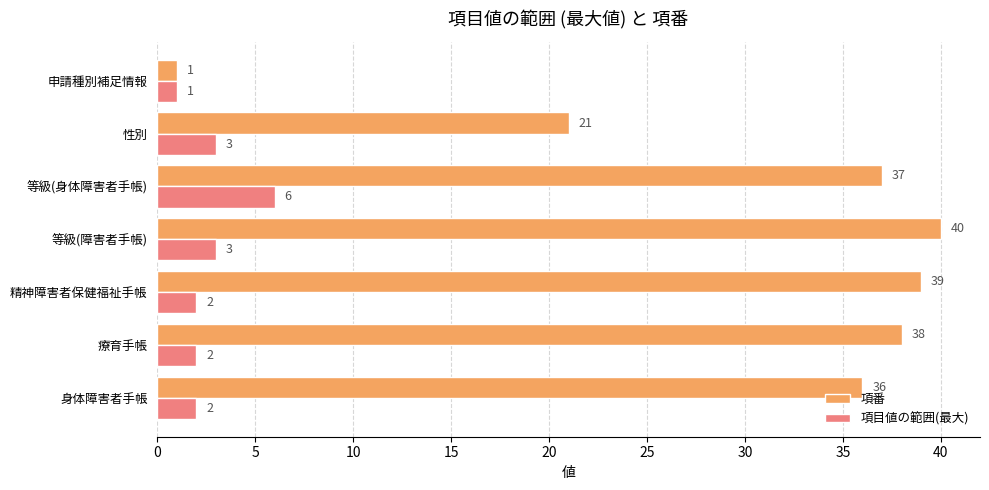

Read the 項目値の範囲(最大) value at 等級(障害者手帳).

3